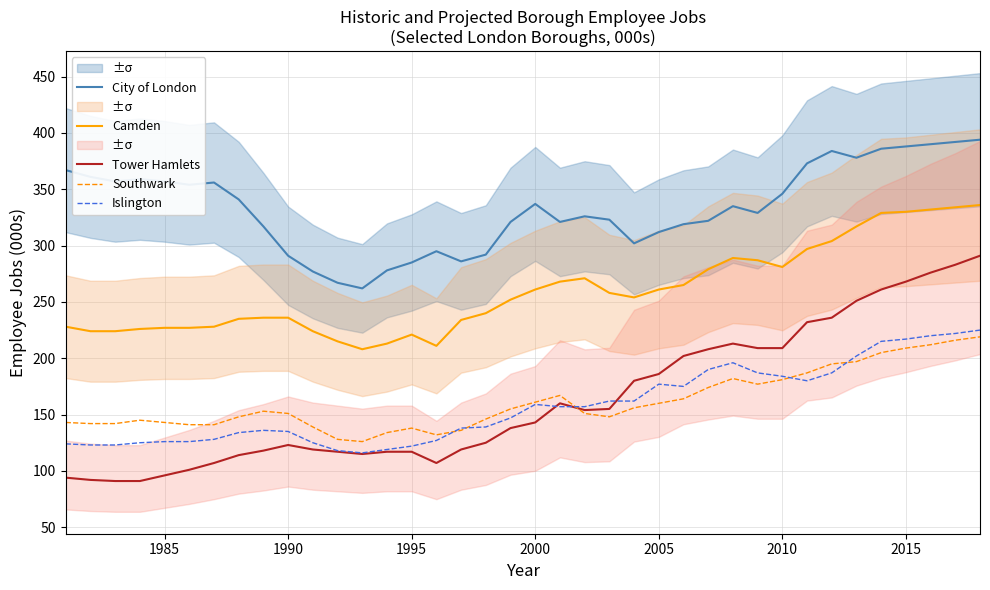

True or false: Islington and Camden cross at least once.

False